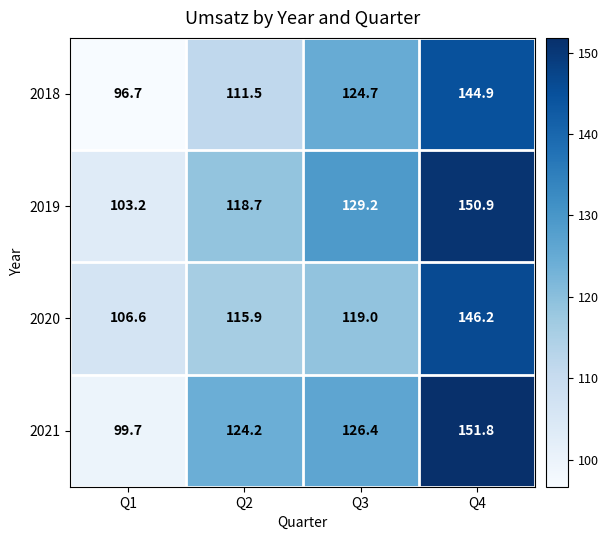

Is it true that 2020 equals 146.2 at Q4?

True